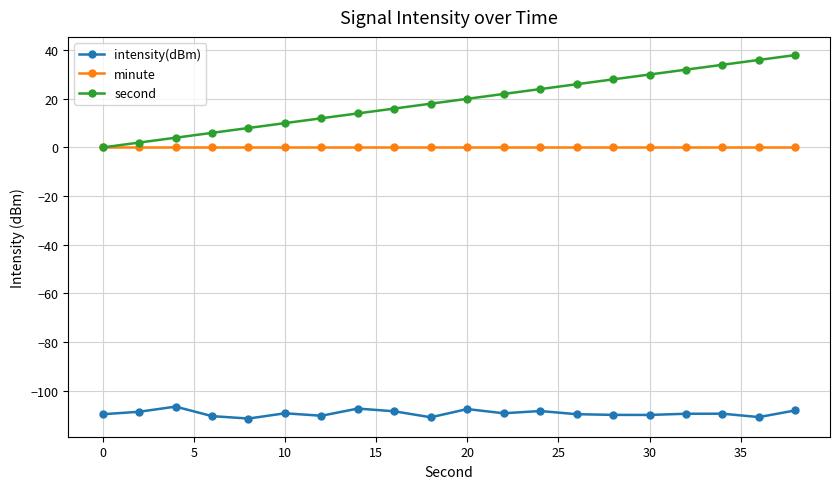

How many lines are shown in the chart?

3